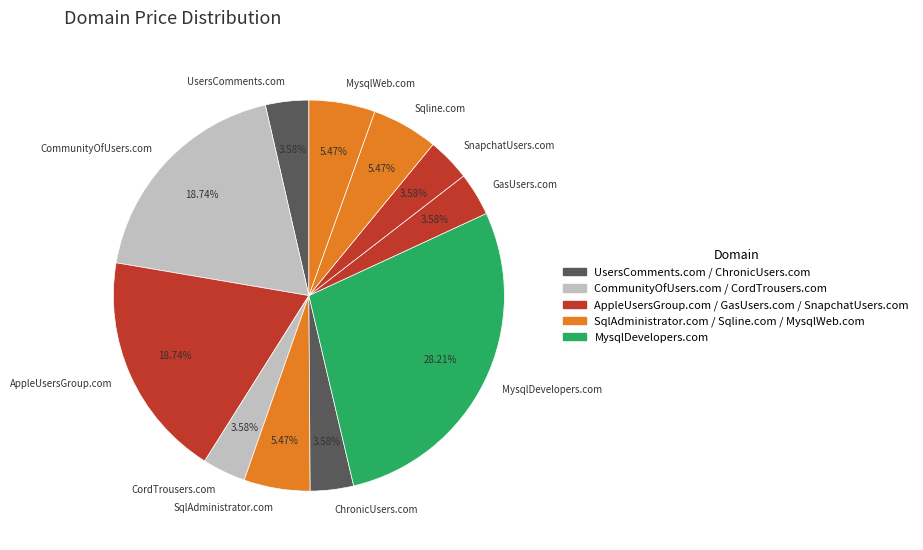

Which slice is the largest?

MysqlDevelopers.com